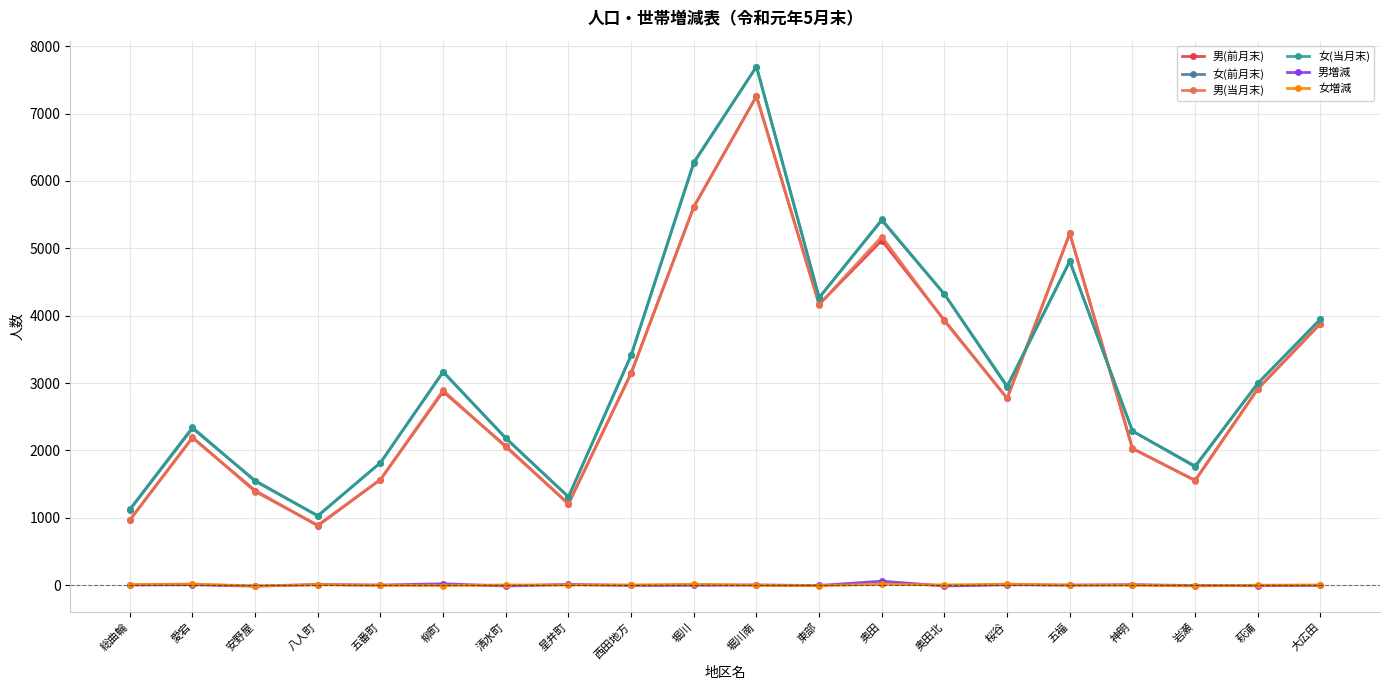

True or false: 女増減 and 女(前月末) intersect in this chart.

False